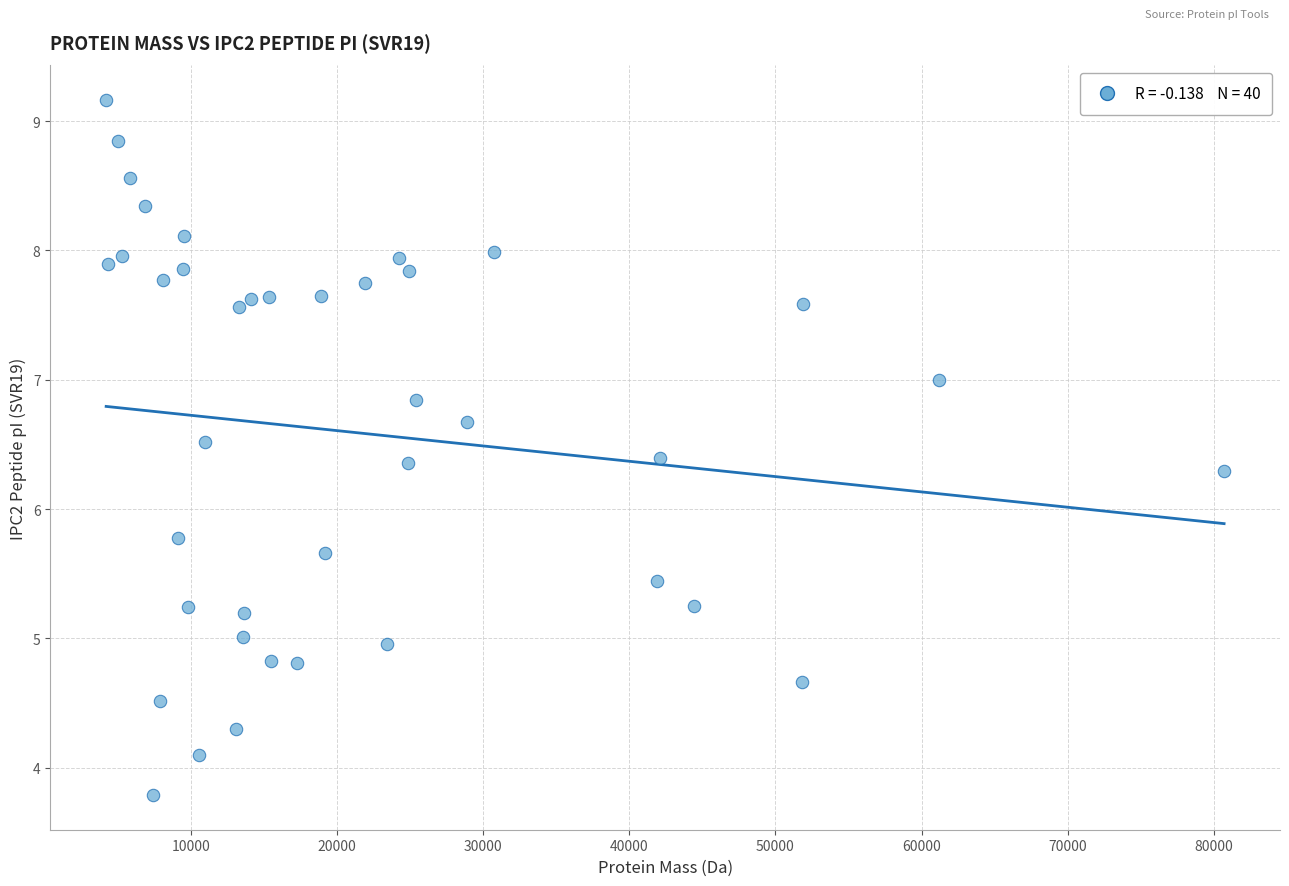

What is the range of X values (max minus min)?

76489.5